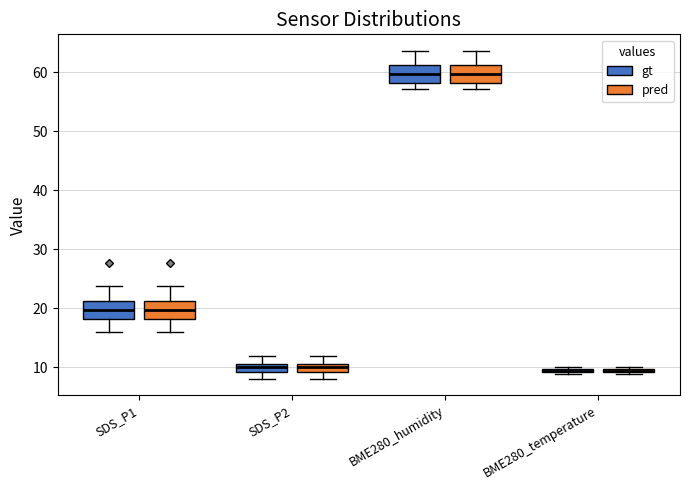

Where does the median line of the box for SDS_P2 (gt) sit on the y-axis? The values are not printed on the chart, so give them approximately, as read against the axis.

10